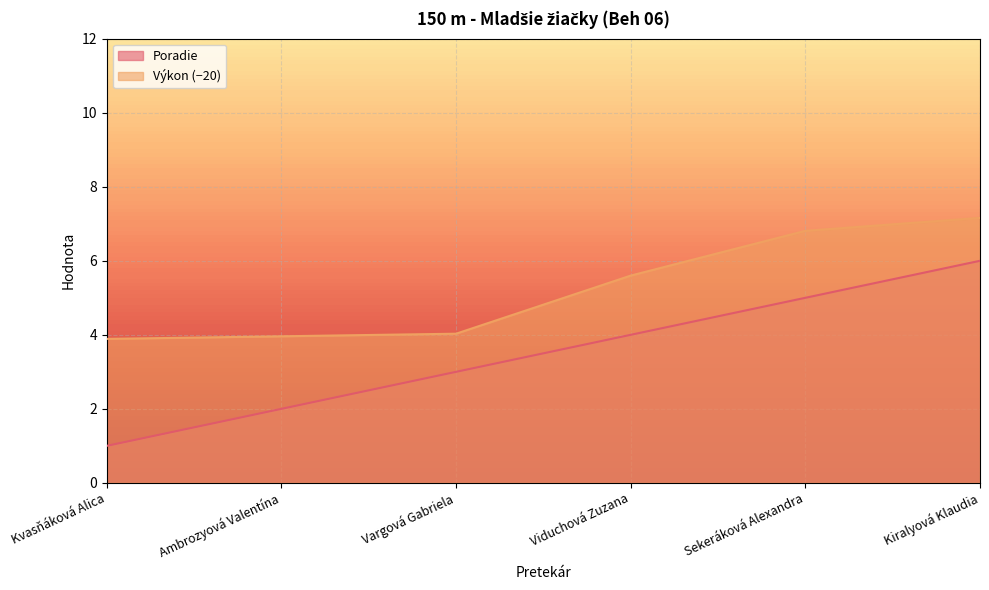

Rank the series by their maximum value, from lowest to highest.

Poradie, Výkon (−20)